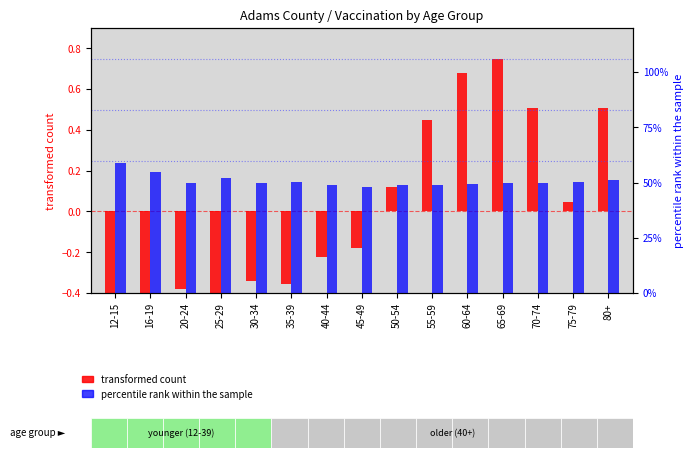

At which label does transformed count reach its peak?

65-69